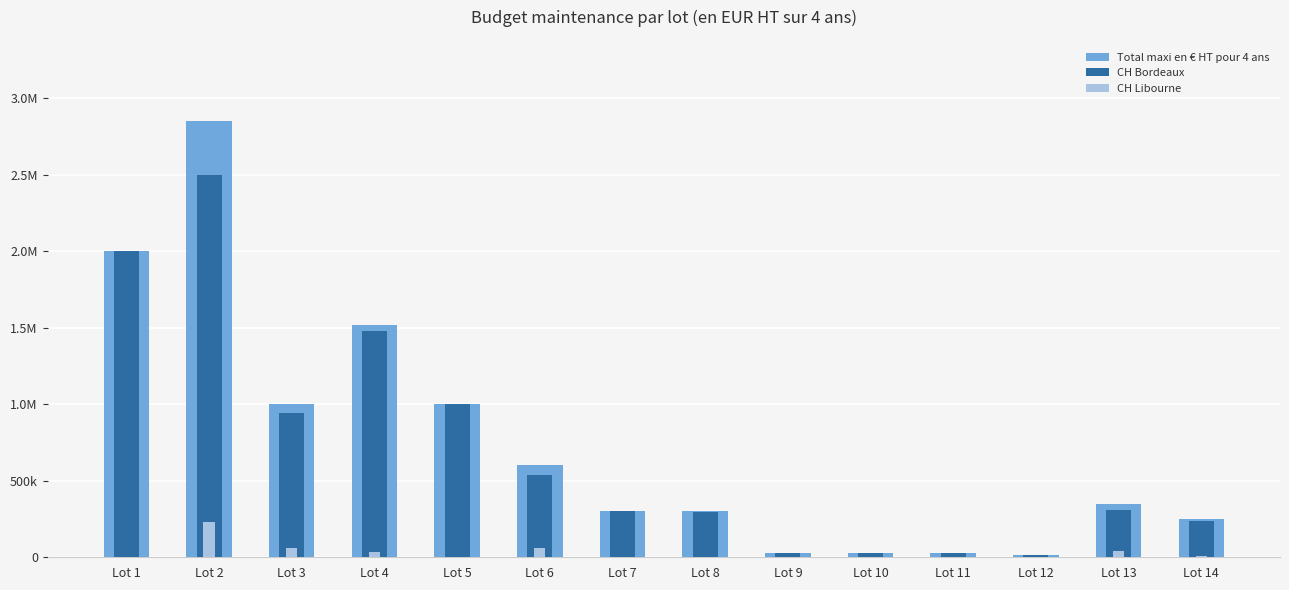

At which label does Total maxi en € HT pour 4 ans first exceed 350000?

Lot 1